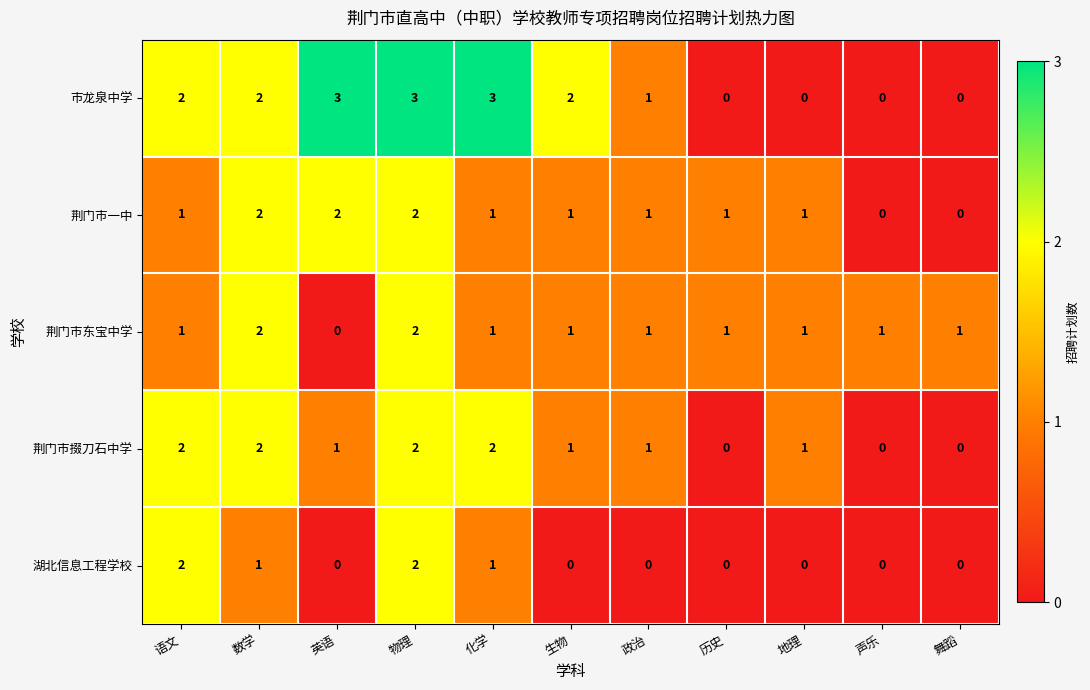

At which category is the sum across all series the highest?

物理